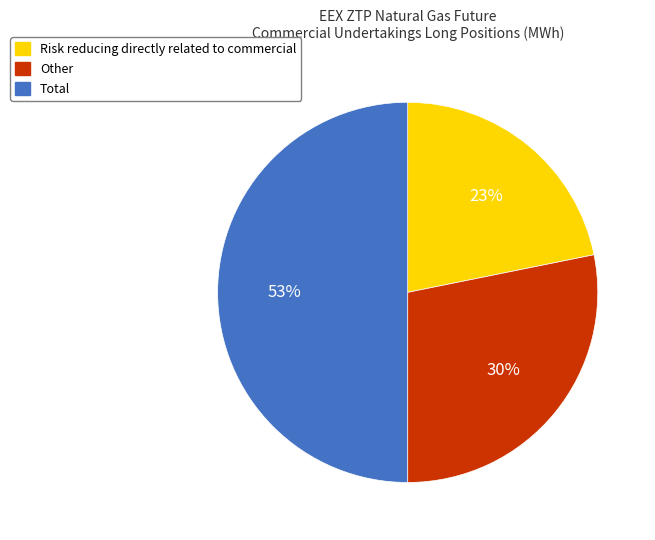

The Risk Reducing Commercial Undertakings Long slice represents 29% of the pie. True or false?

False